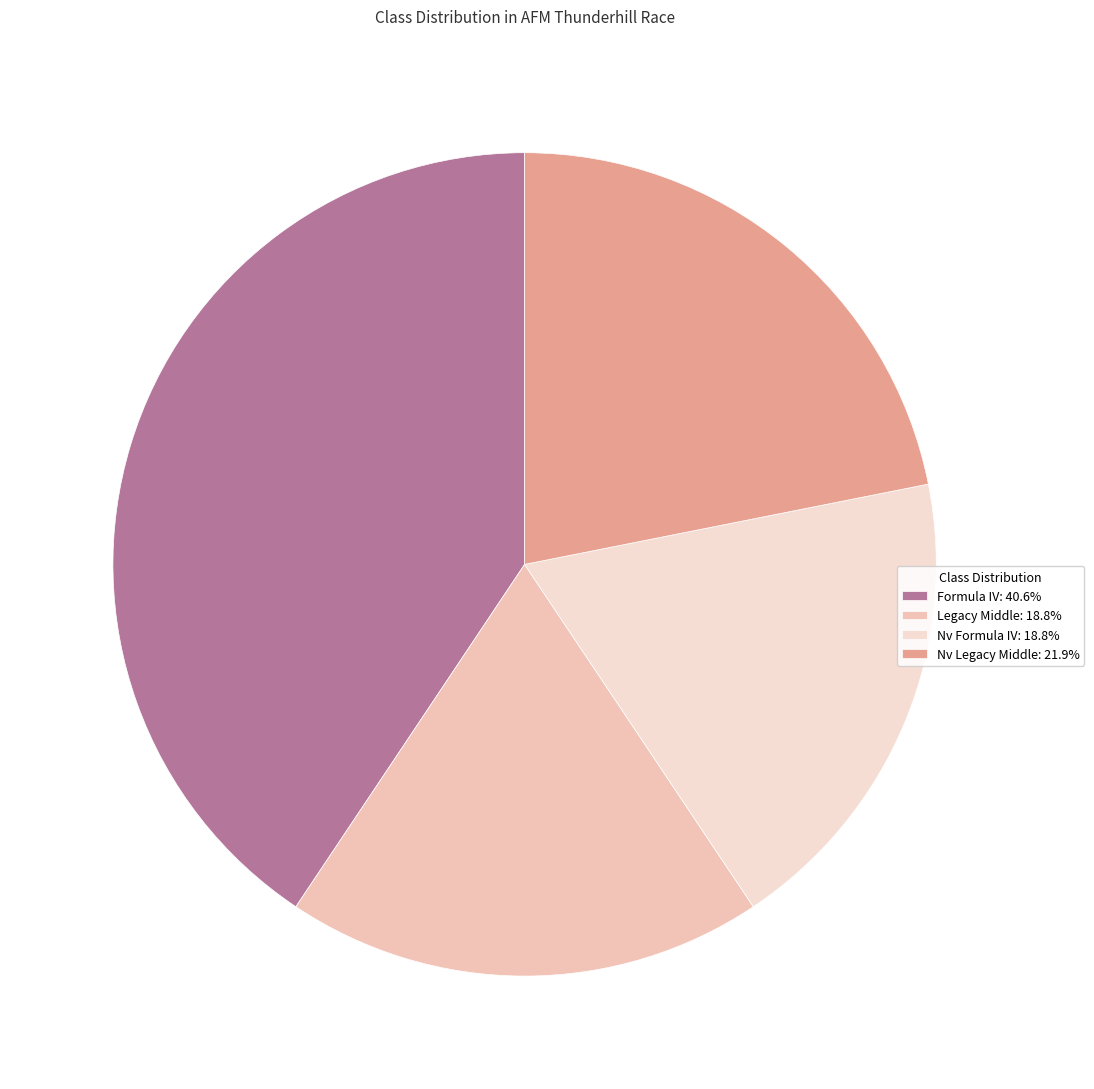

To the nearest percent, what percentage of the pie is Nv Formula IV?

19%